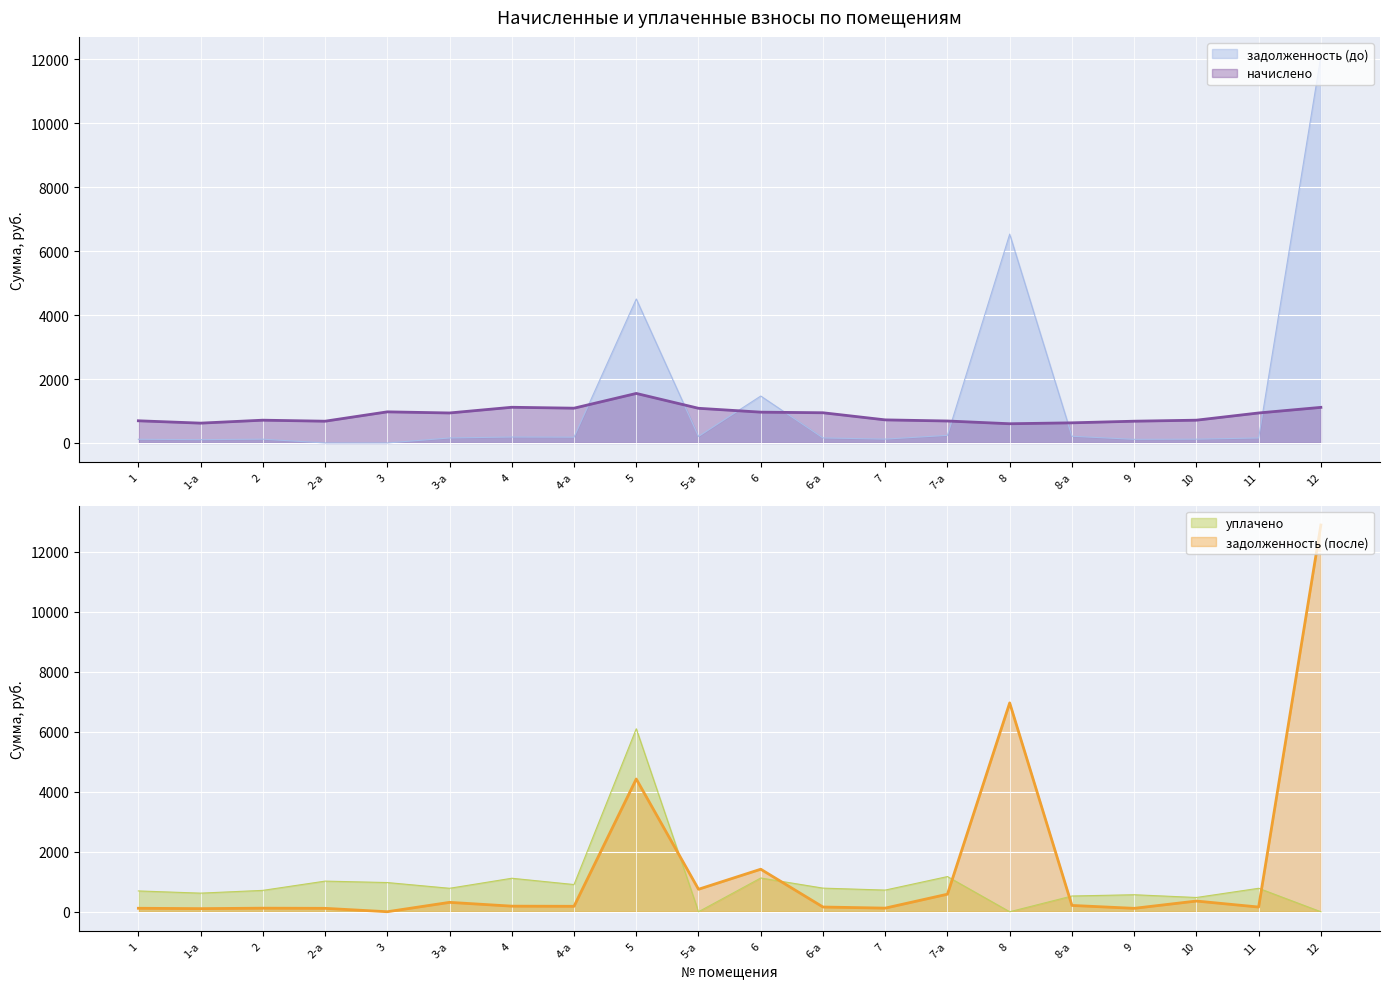

At which label does задолженность (после) reach its minimum?

3